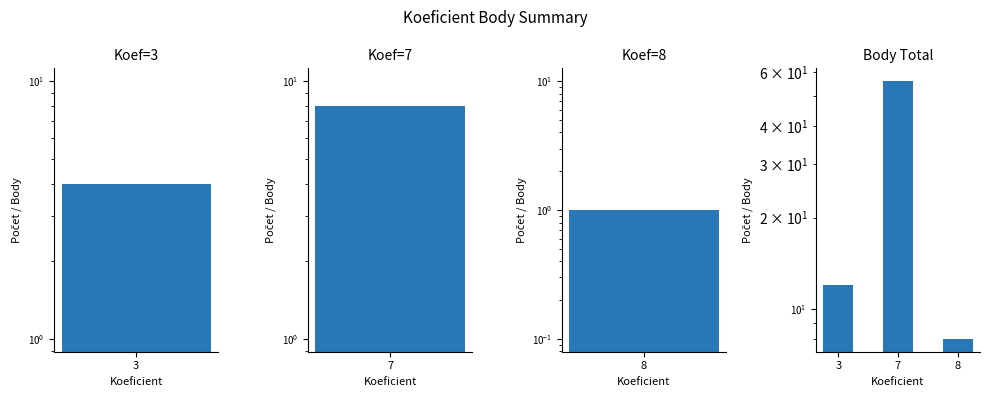

The value at 8 is 13. True or false?

False